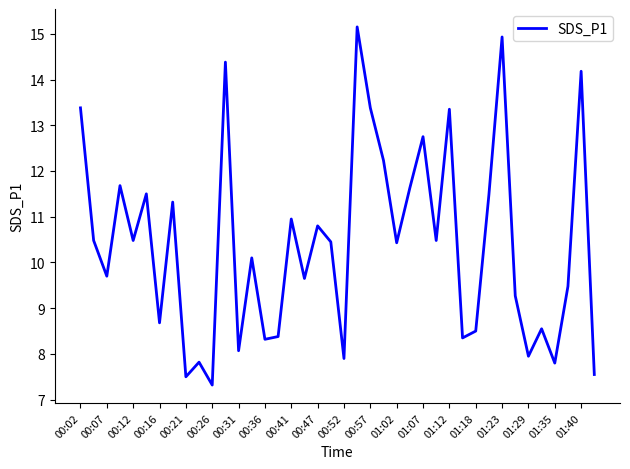

What is the average value?

10.4